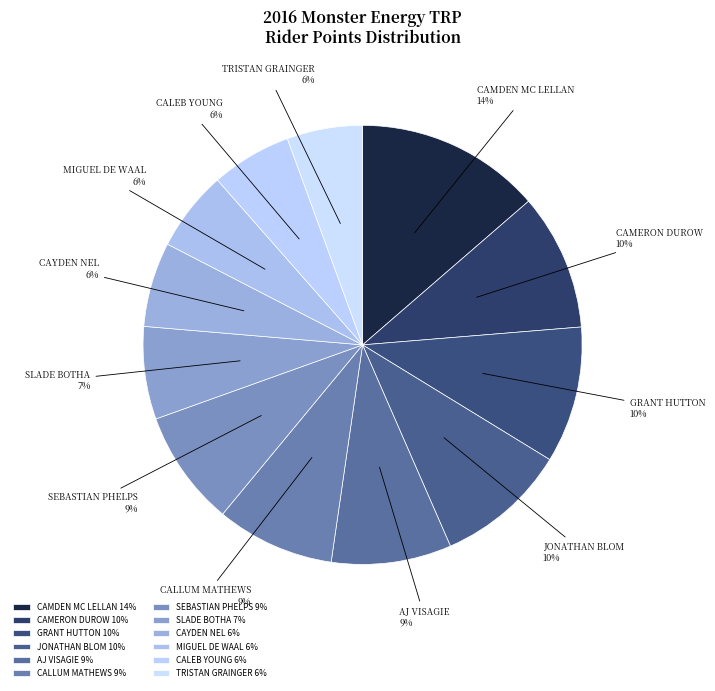

Is there a majority slice in this chart?

No